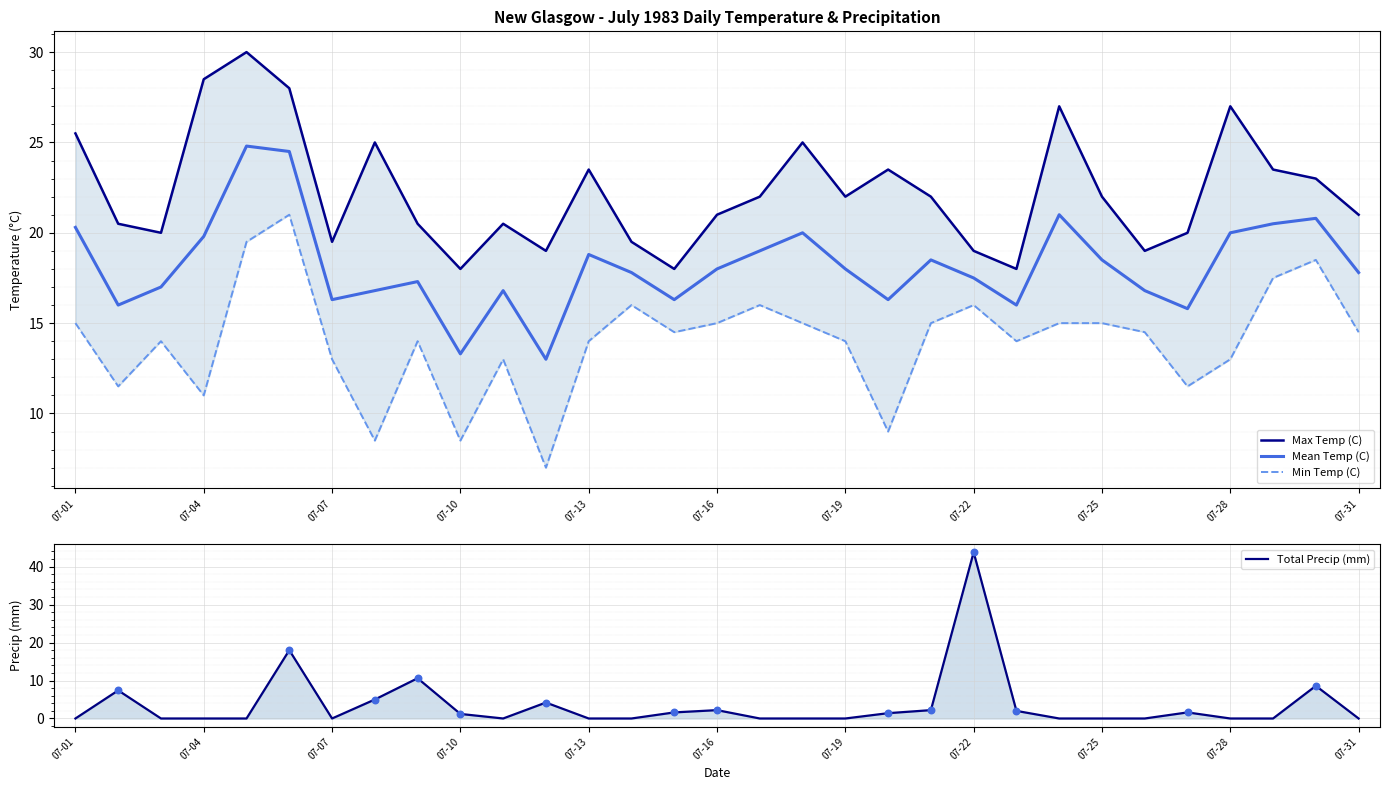

Which series contains the lowest Y value?

Total Precip (mm)